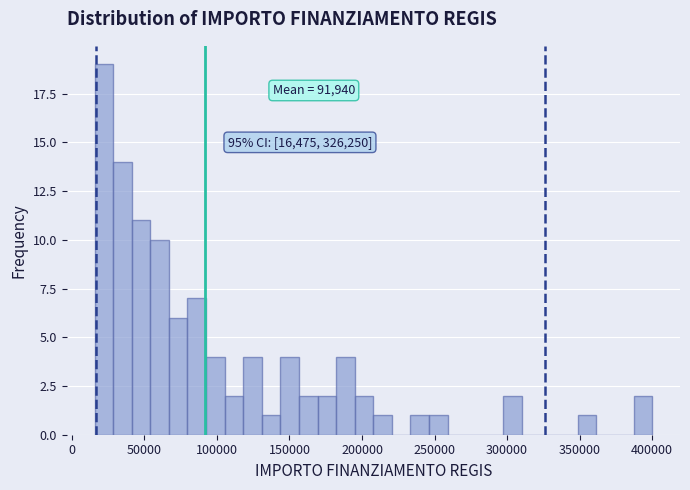

Around what value on the x-axis is the tallest bar? Give the approximate position of its centre, as read against the axis.

20000